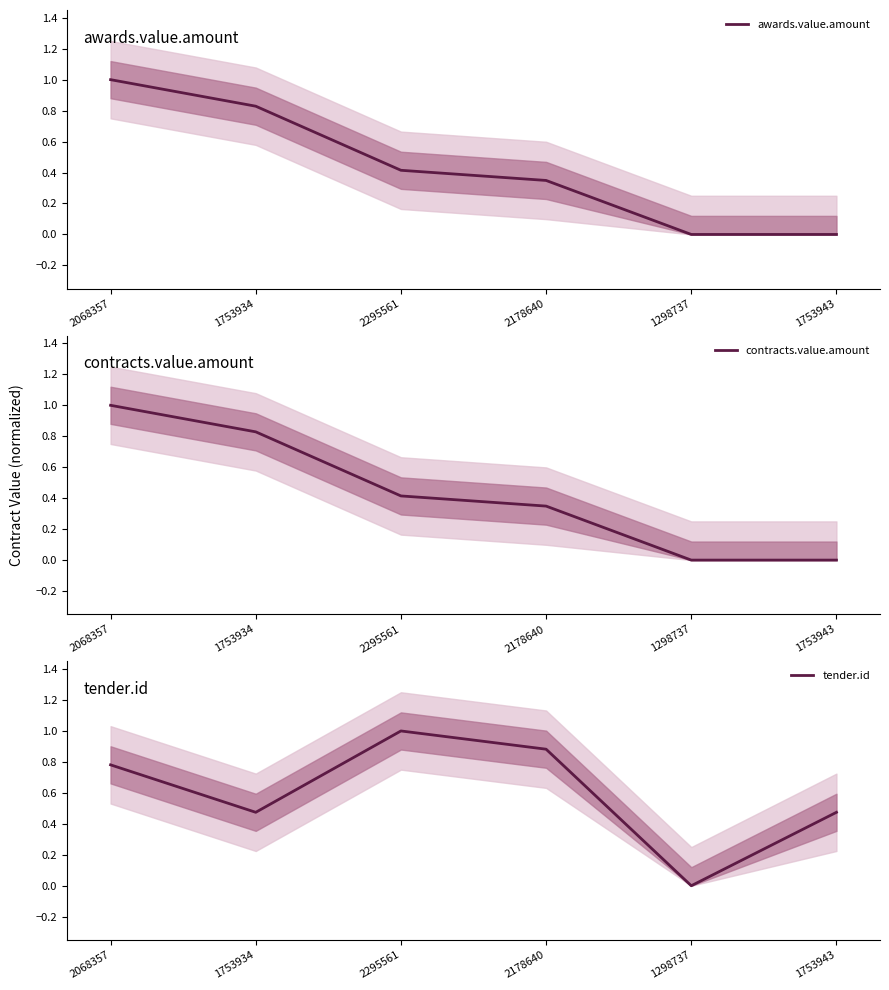

Between 1753934 and 1298737, which is larger?

1753934